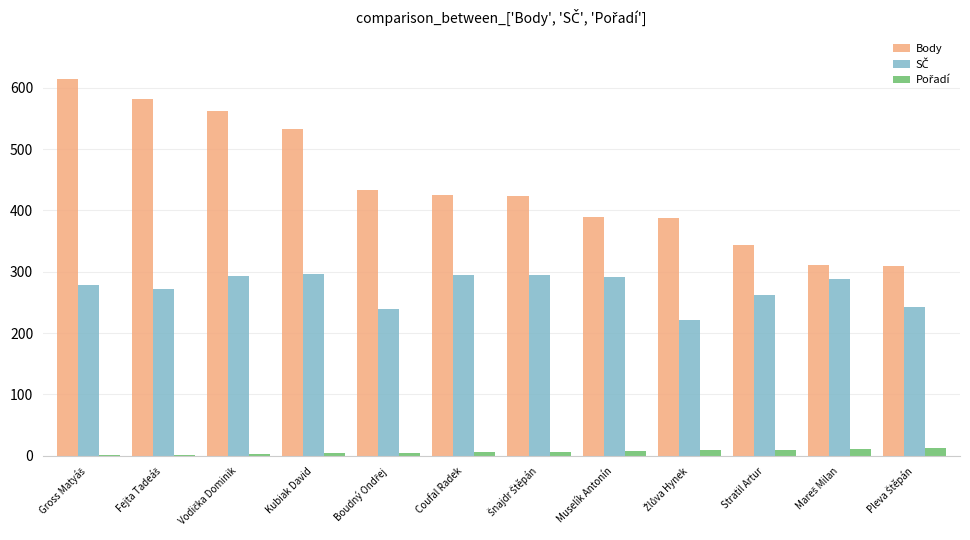

How many groups of bars are there?

12